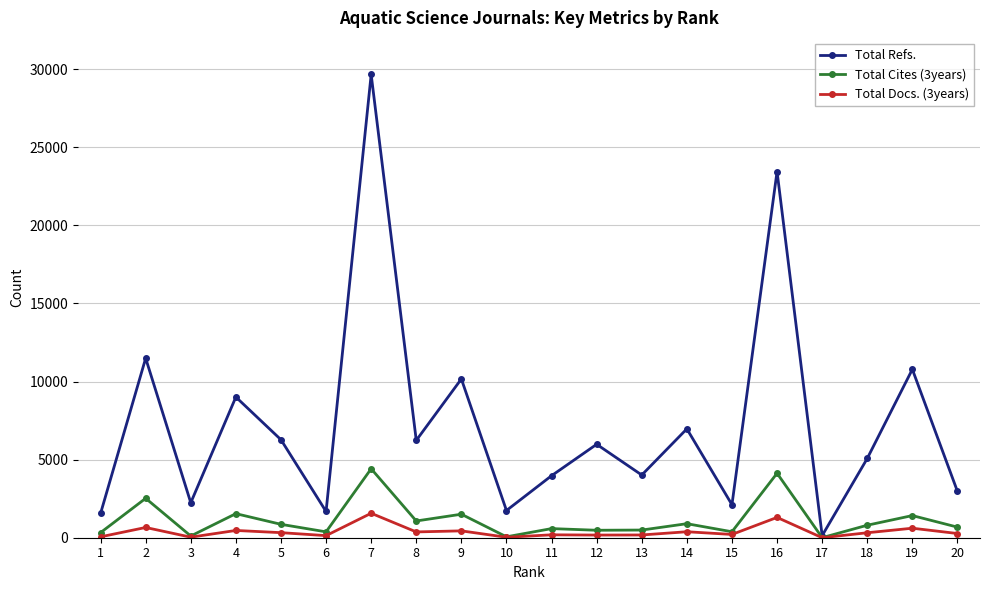

How many data points does each series have?

20